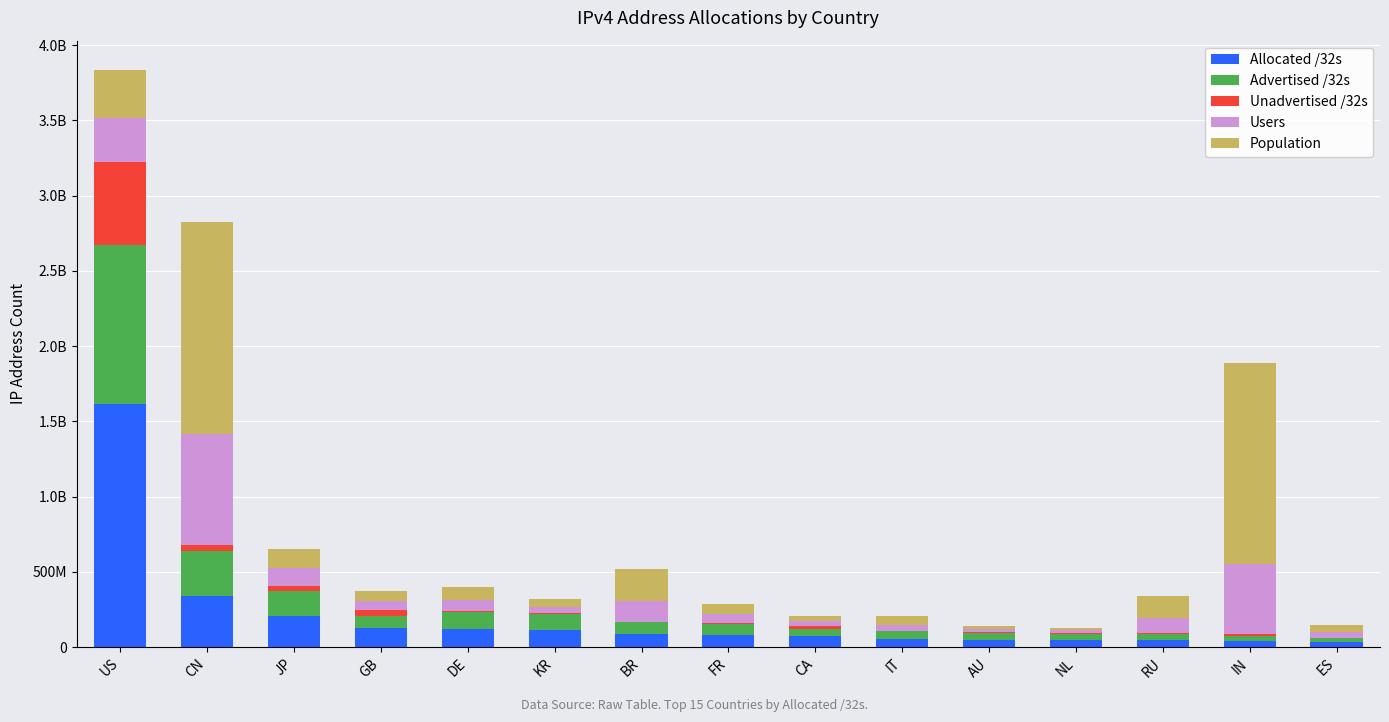

At how many categories does at least one series exceed 1456994607?

1